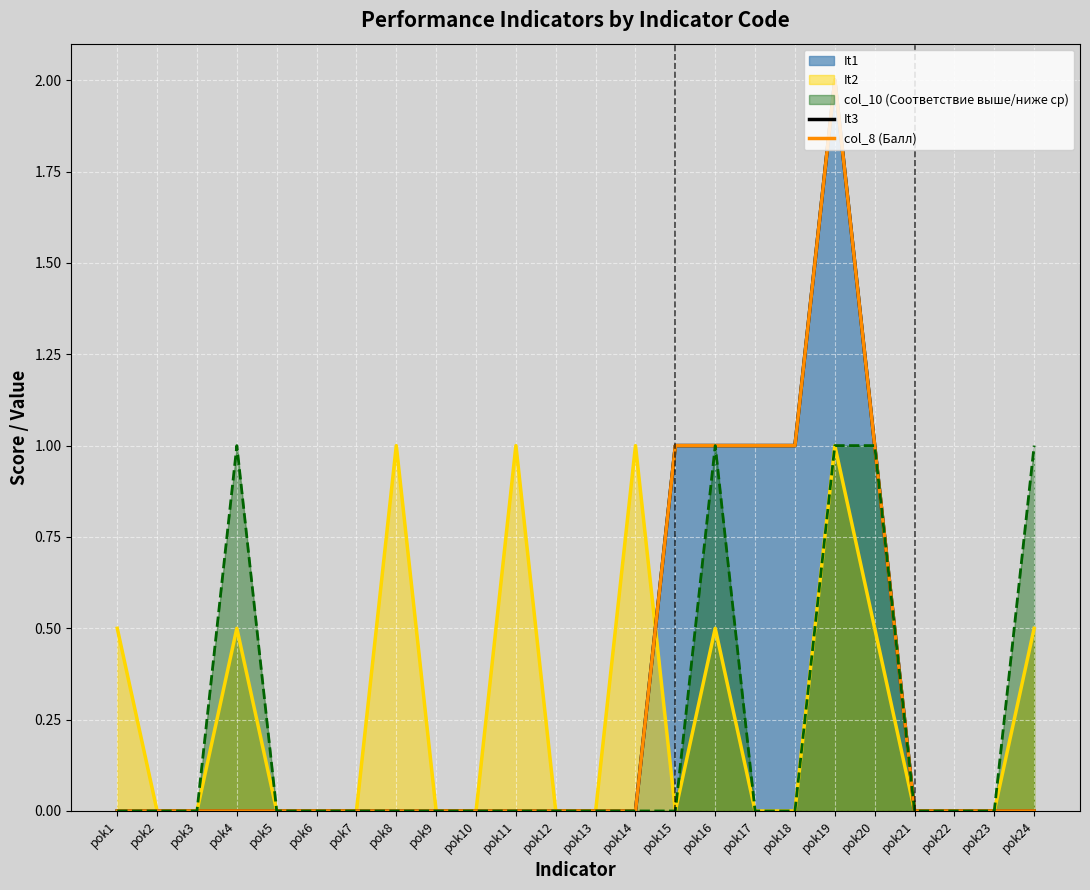

How many interior local peaks does the It1 series have?

1